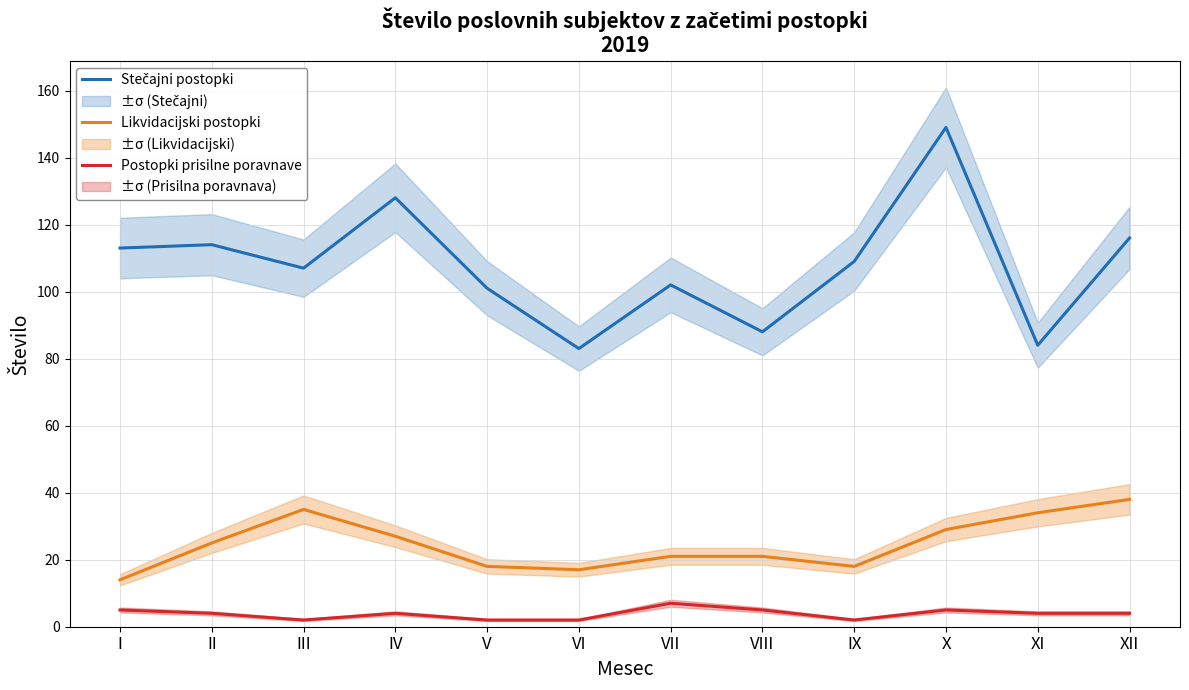

What is the value of the Postopki prisilne poravnave point at the 9th from the left?

2